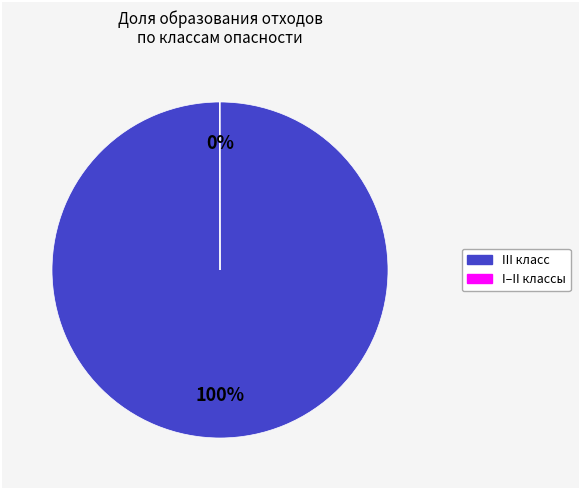

Is there any slice that represents more than half of the pie?

Yes